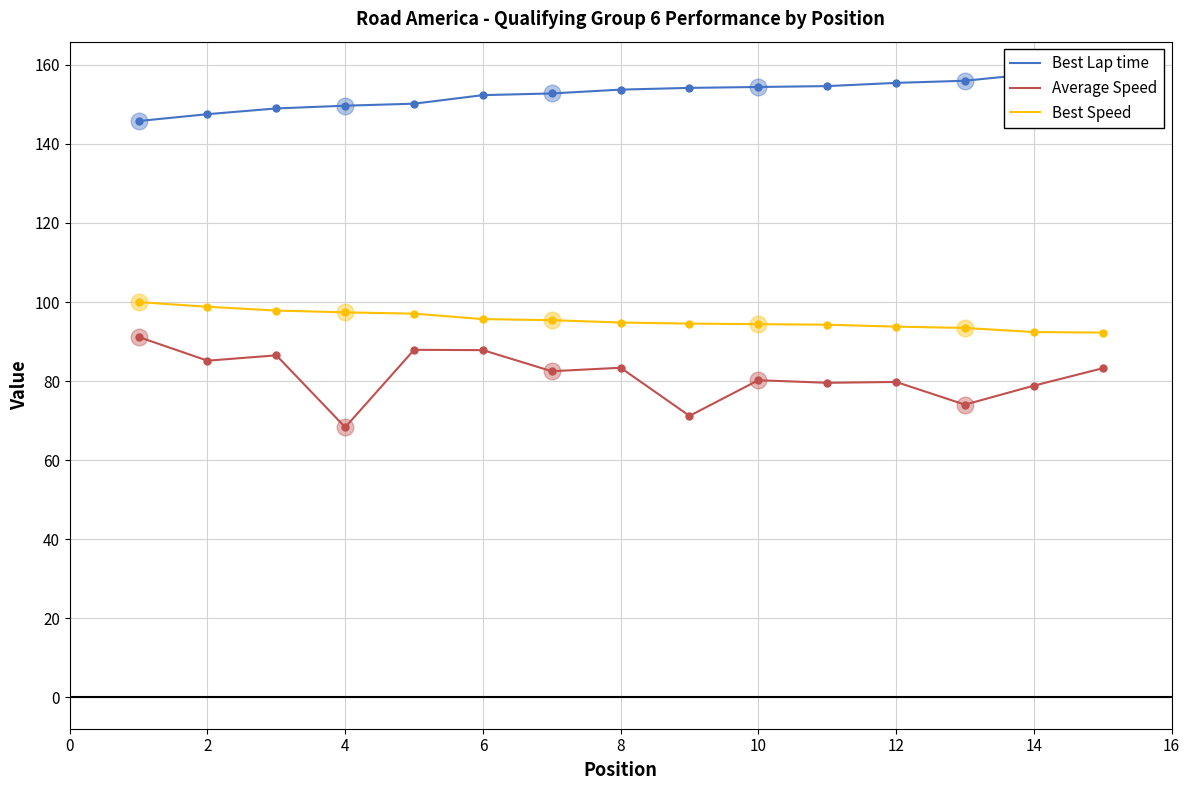

What is the difference between the Best Speed values at 11 and 12?

0.3